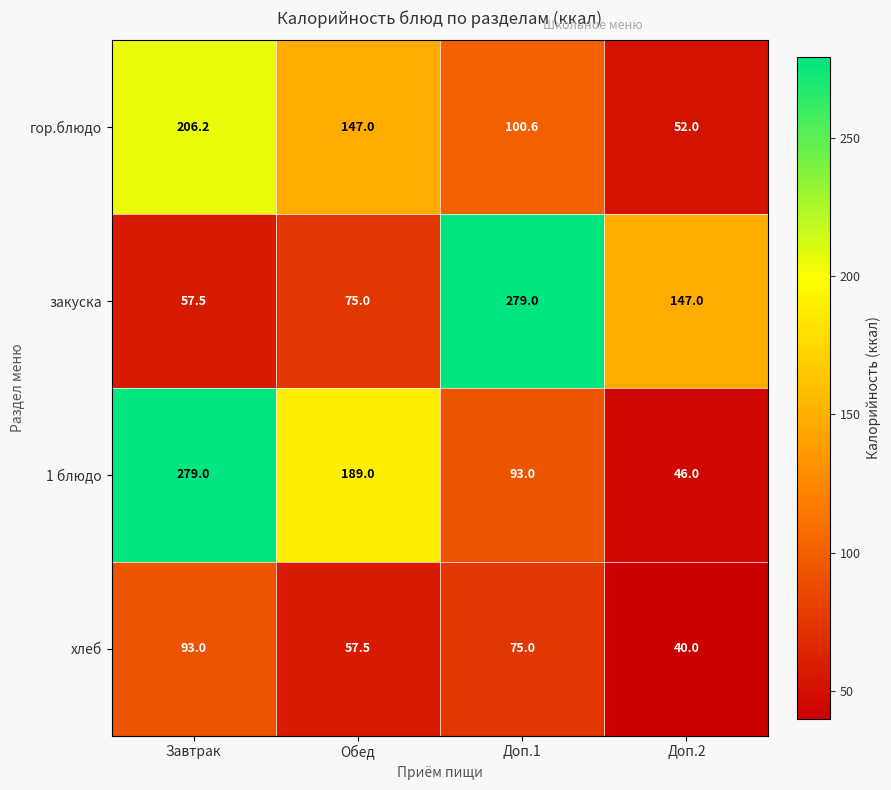

How many series are shown in this chart?

4